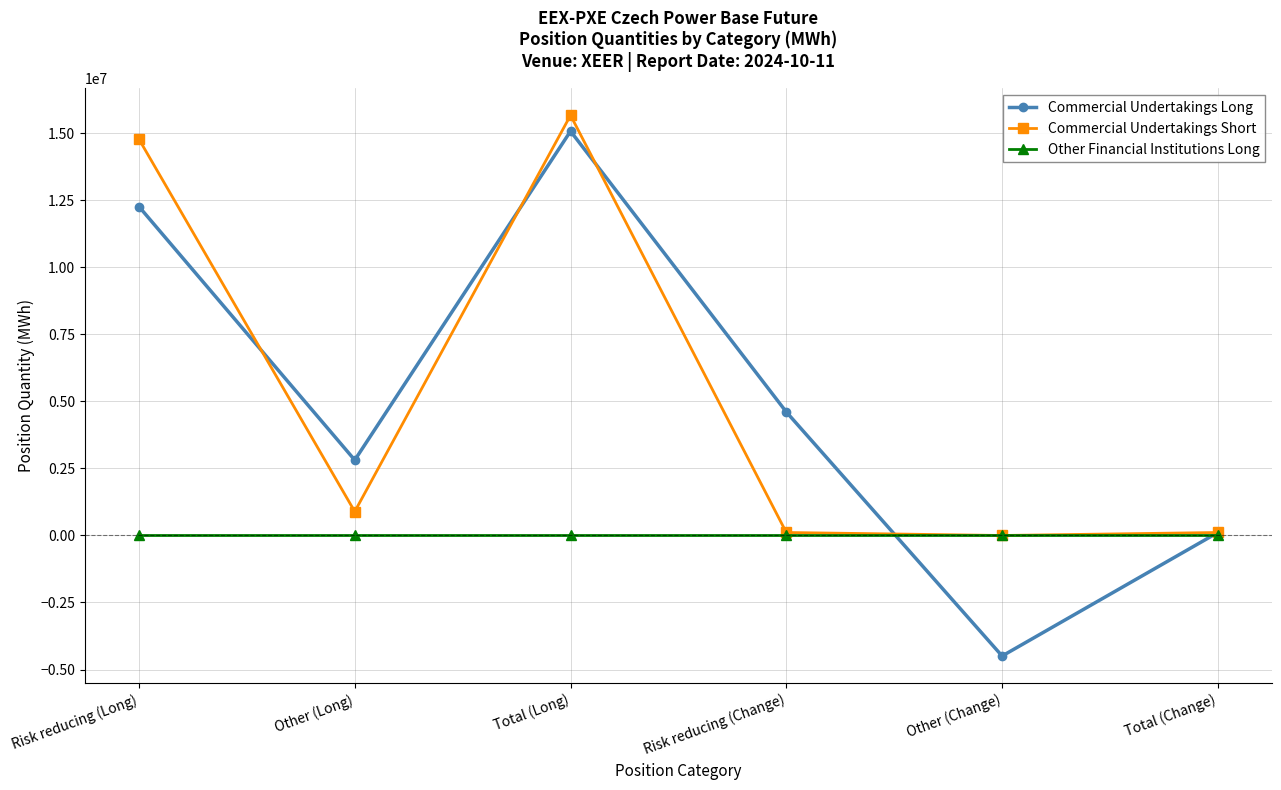

Reading right to left, transcribe all the data shown in this chart.

Commercial Undertakings Long: Total (Change)=111621	Other (Change)=-4496063	Risk reducing (Change)=4607684	Total (Long)=15084400	Other (Long)=2812888	Risk reducing (Long)=12271512
Commercial Undertakings Short: Total (Change)=111621	Other (Change)=0	Risk reducing (Change)=111621	Total (Long)=15677407	Other (Long)=892378	Risk reducing (Long)=14785029
Other Financial Institutions Long: Total (Change)=0	Other (Change)=0	Risk reducing (Change)=0	Total (Long)=0	Other (Long)=0	Risk reducing (Long)=0